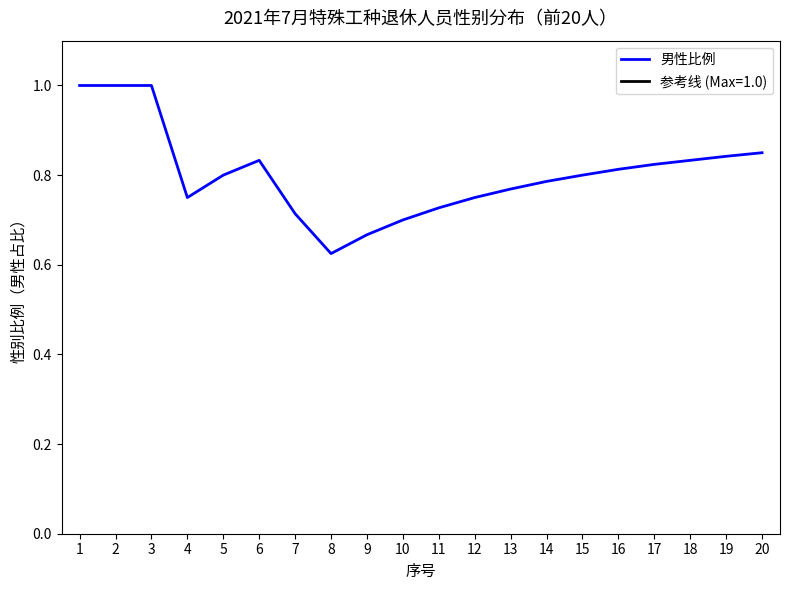

True or false: the data shows 0.7 at 7.

True